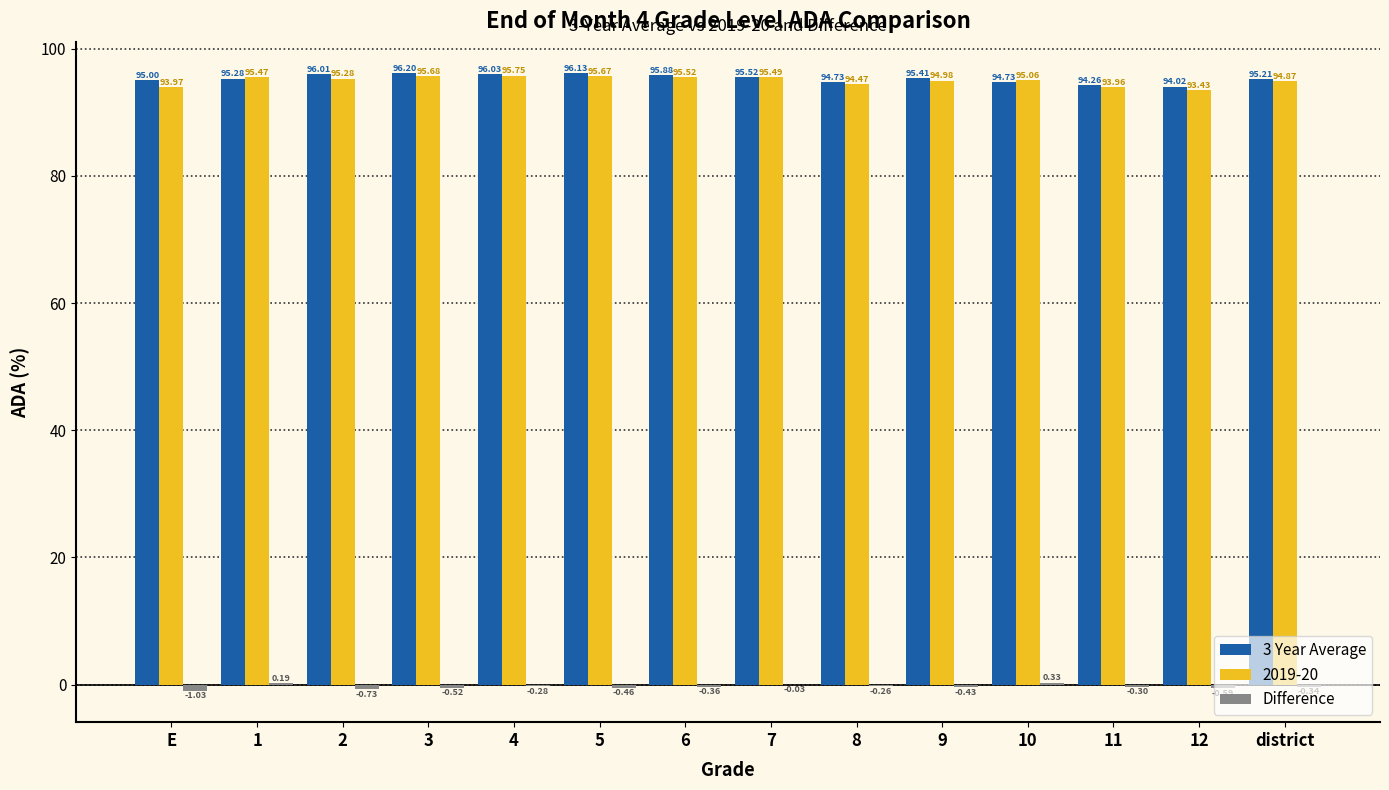

At which category is the sum across all series the highest?

4